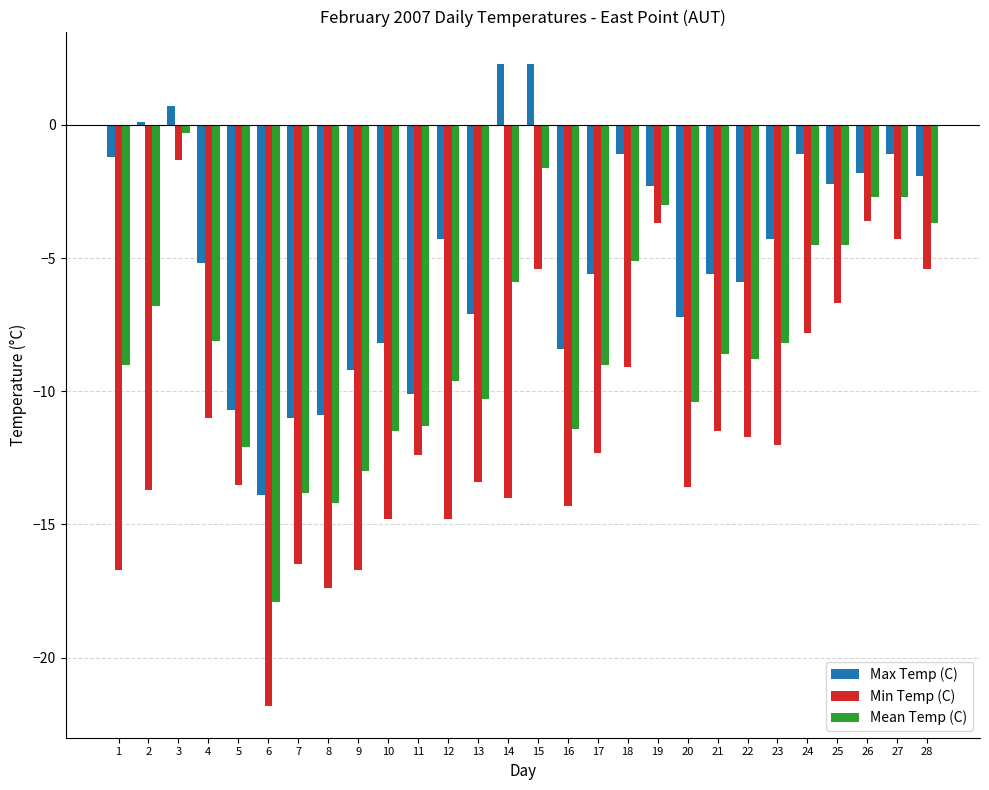

What is the minimum value shown in the chart?

-21.8